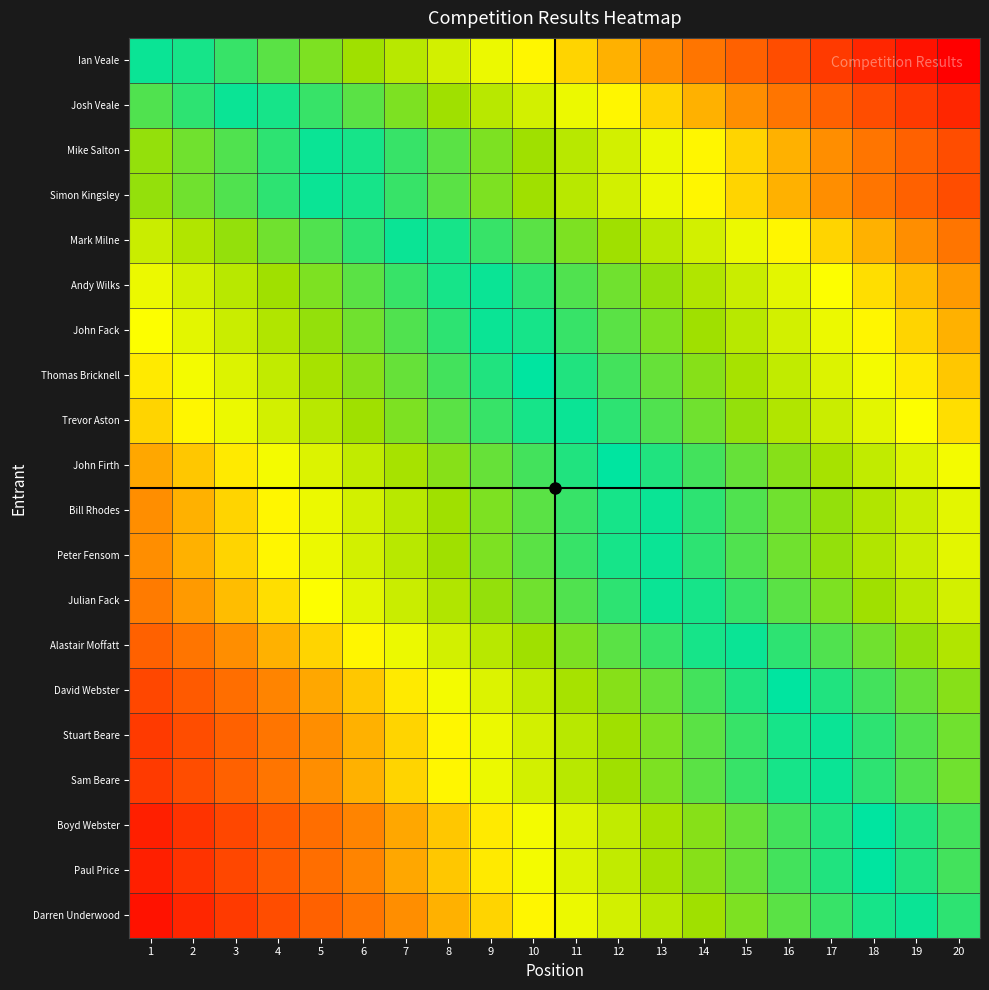

Reading left to right, transcribe all the data shown in this chart.

Ian Veale: 1=0.0	2=0.0	3=0.1	4=0.1	5=0.2	6=0.2	7=0.3	8=0.4	9=0.4	10=0.5	11=0.5	12=0.6	13=0.6	14=0.7	15=0.7	16=0.8	17=0.8	18=0.9	19=0.9	20=1.0
Josh Veale: 1=0.1	2=0.1	3=0.0	4=0.0	5=0.1	6=0.1	7=0.2	8=0.2	9=0.3	10=0.4	11=0.4	12=0.5	13=0.5	14=0.6	15=0.6	16=0.7	17=0.7	18=0.8	19=0.8	20=0.9
Mike Salton: 1=0.2	2=0.2	3=0.1	4=0.1	5=0.0	6=0.0	7=0.1	8=0.1	9=0.2	10=0.2	11=0.3	12=0.4	13=0.4	14=0.5	15=0.5	16=0.6	17=0.6	18=0.7	19=0.7	20=0.8
Simon Kingsley: 1=0.2	2=0.2	3=0.1	4=0.1	5=0.0	6=0.0	7=0.1	8=0.1	9=0.2	10=0.2	11=0.3	12=0.4	13=0.4	14=0.5	15=0.5	16=0.6	17=0.6	18=0.7	19=0.7	20=0.8
Mark Milne: 1=0.3	2=0.3	3=0.2	4=0.2	5=0.1	6=0.1	7=0.0	8=0.0	9=0.1	10=0.1	11=0.2	12=0.2	13=0.3	14=0.4	15=0.4	16=0.5	17=0.5	18=0.6	19=0.6	20=0.7
Andy Wilks: 1=0.4	2=0.4	3=0.3	4=0.2	5=0.2	6=0.1	7=0.1	8=0.0	9=0.0	10=0.1	11=0.1	12=0.2	13=0.2	14=0.3	15=0.3	16=0.4	17=0.4	18=0.5	19=0.6	20=0.6
John Fack: 1=0.4	2=0.4	3=0.3	4=0.3	5=0.2	6=0.2	7=0.1	8=0.1	9=0.0	10=0.0	11=0.1	12=0.1	13=0.2	14=0.2	15=0.3	16=0.4	17=0.4	18=0.5	19=0.5	20=0.6
Thomas Bricknell: 1=0.5	2=0.4	3=0.4	4=0.3	5=0.3	6=0.2	7=0.2	8=0.1	9=0.1	10=0.0	11=0.1	12=0.1	13=0.2	14=0.2	15=0.3	16=0.3	17=0.4	18=0.4	19=0.5	20=0.5
Trevor Aston: 1=0.5	2=0.5	3=0.4	4=0.4	5=0.3	6=0.2	7=0.2	8=0.1	9=0.1	10=0.0	11=0.0	12=0.1	13=0.1	14=0.2	15=0.2	16=0.3	17=0.3	18=0.4	19=0.4	20=0.5
John Firth: 1=0.6	2=0.5	3=0.5	4=0.4	5=0.4	6=0.3	7=0.3	8=0.2	9=0.2	10=0.1	11=0.1	12=0.0	13=0.1	14=0.1	15=0.2	16=0.2	17=0.3	18=0.3	19=0.4	20=0.4
Bill Rhodes: 1=0.6	2=0.6	3=0.5	4=0.5	5=0.4	6=0.4	7=0.3	8=0.2	9=0.2	10=0.1	11=0.1	12=0.0	13=0.0	14=0.1	15=0.1	16=0.2	17=0.2	18=0.3	19=0.3	20=0.4
Peter Fensom: 1=0.6	2=0.6	3=0.5	4=0.5	5=0.4	6=0.4	7=0.3	8=0.2	9=0.2	10=0.1	11=0.1	12=0.0	13=0.0	14=0.1	15=0.1	16=0.2	17=0.2	18=0.3	19=0.3	20=0.4
Julian Fack: 1=0.7	2=0.6	3=0.6	4=0.5	5=0.4	6=0.4	7=0.3	8=0.3	9=0.2	10=0.2	11=0.1	12=0.1	13=0.0	14=0.0	15=0.1	16=0.1	17=0.2	18=0.2	19=0.3	20=0.4
Alastair Moffatt: 1=0.7	2=0.7	3=0.6	4=0.6	5=0.5	6=0.5	7=0.4	8=0.4	9=0.3	10=0.2	11=0.2	12=0.1	13=0.1	14=0.0	15=0.0	16=0.1	17=0.1	18=0.2	19=0.2	20=0.3
David Webster: 1=0.8	2=0.8	3=0.7	4=0.6	5=0.6	6=0.5	7=0.5	8=0.4	9=0.4	10=0.3	11=0.3	12=0.2	13=0.2	14=0.1	15=0.1	16=0.0	17=0.1	18=0.1	19=0.2	20=0.2
Stuart Beare: 1=0.8	2=0.8	3=0.7	4=0.7	5=0.6	6=0.6	7=0.5	8=0.5	9=0.4	10=0.4	11=0.3	12=0.2	13=0.2	14=0.1	15=0.1	16=0.0	17=0.0	18=0.1	19=0.1	20=0.2
Sam Beare: 1=0.8	2=0.8	3=0.7	4=0.7	5=0.6	6=0.6	7=0.5	8=0.5	9=0.4	10=0.4	11=0.3	12=0.2	13=0.2	14=0.1	15=0.1	16=0.0	17=0.0	18=0.1	19=0.1	20=0.2
Boyd Webster: 1=0.9	2=0.9	3=0.8	4=0.8	5=0.7	6=0.6	7=0.6	8=0.5	9=0.5	10=0.4	11=0.4	12=0.3	13=0.3	14=0.2	15=0.2	16=0.1	17=0.1	18=0.0	19=0.1	20=0.1
Paul Price: 1=0.9	2=0.9	3=0.8	4=0.8	5=0.7	6=0.6	7=0.6	8=0.5	9=0.5	10=0.4	11=0.4	12=0.3	13=0.3	14=0.2	15=0.2	16=0.1	17=0.1	18=0.0	19=0.1	20=0.1
Darren Underwood: 1=0.9	2=0.9	3=0.8	4=0.8	5=0.7	6=0.7	7=0.6	8=0.6	9=0.5	10=0.5	11=0.4	12=0.4	13=0.3	14=0.2	15=0.2	16=0.1	17=0.1	18=0.0	19=0.0	20=0.1